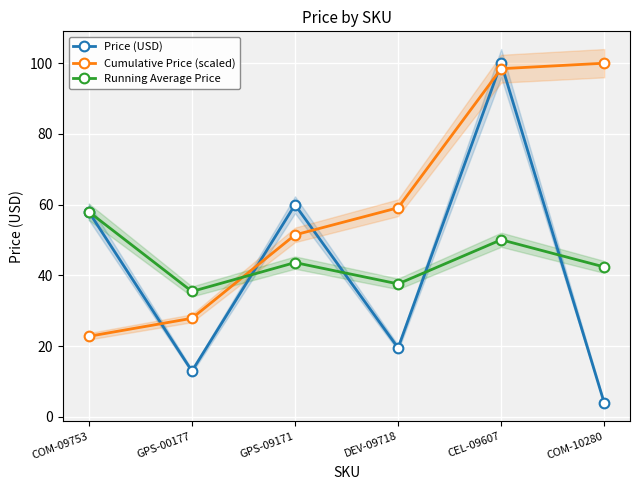

True or false: Running Average Price has a value of 38.1 at COM-09753.

False